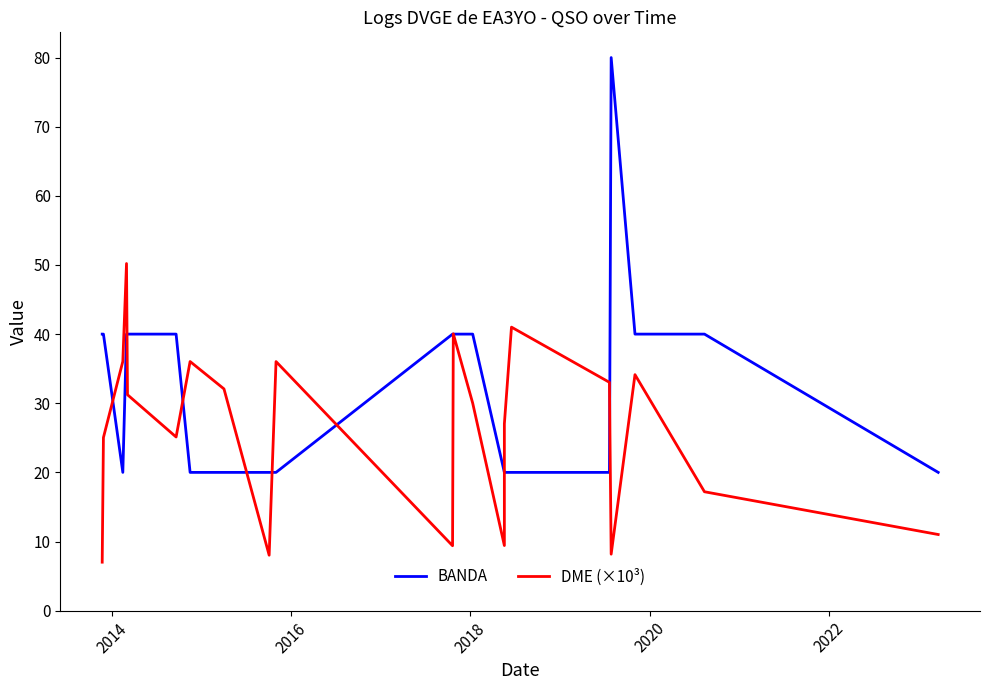

Rank the series by their average value, from highest to lowest.

BANDA, DME (×10³)